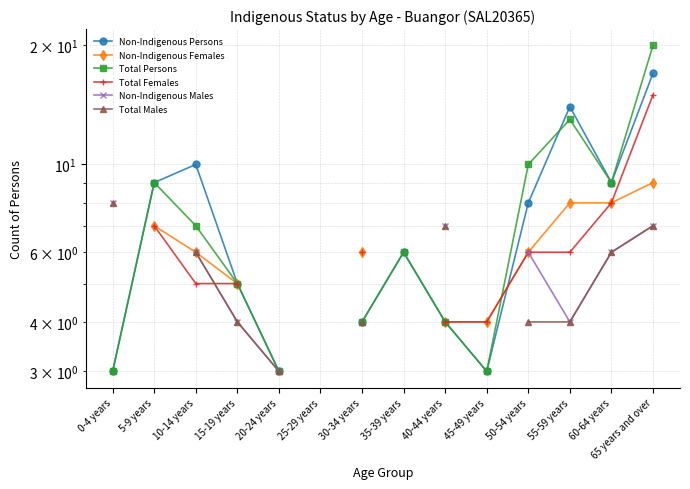

True or false: Total Females has a value of 4.0 at 40-44 years.

True